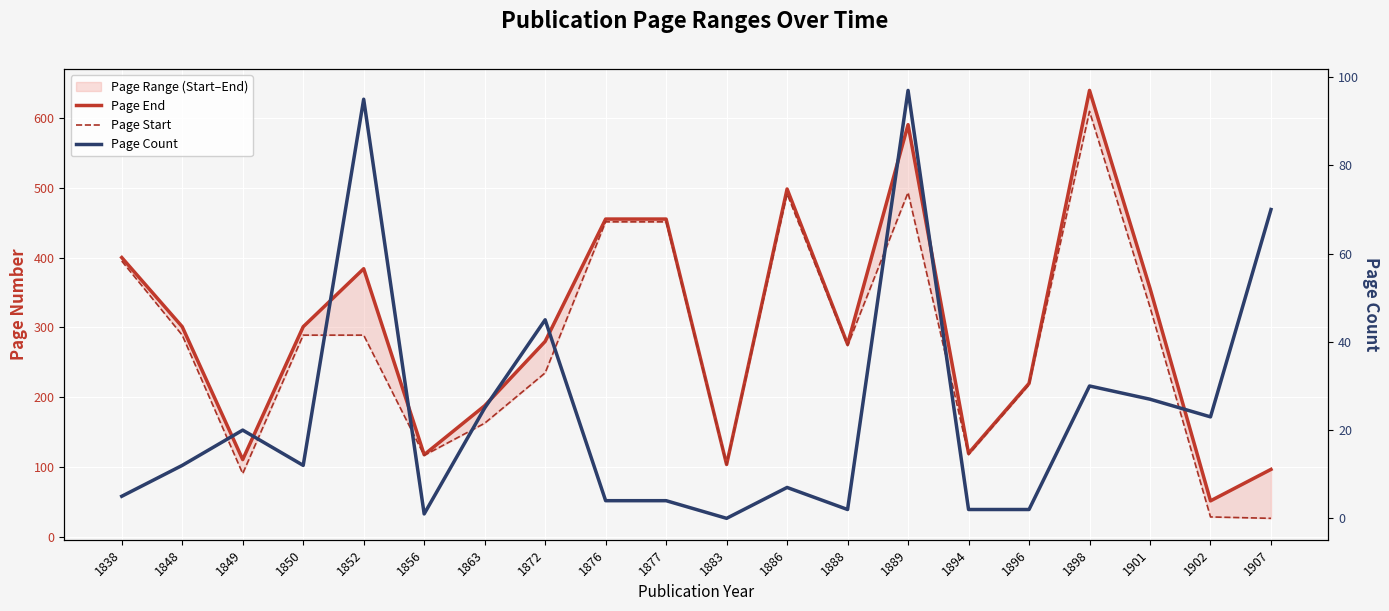

At which category is the sum across all series the highest?

1898